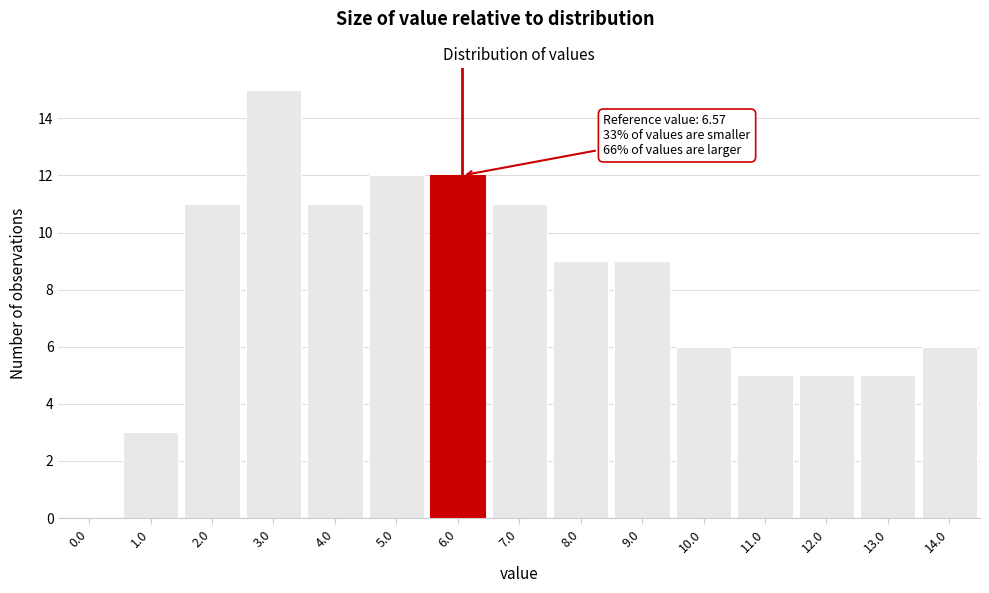

Reading right to left, extract all data points from this chart.

14.0=6	13.0=5	12.0=5	11.0=5	10.0=6	9.0=9	8.0=9	7.0=11	6.0=12	5.0=12	4.0=11	3.0=15	2.0=11	1.0=3	0.0=0